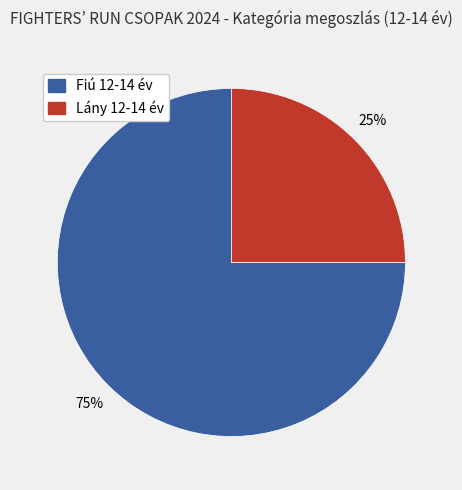

Approximately how many times larger is the value at Lány 12-14 év compared to Fiú 12-14 év?

0.3